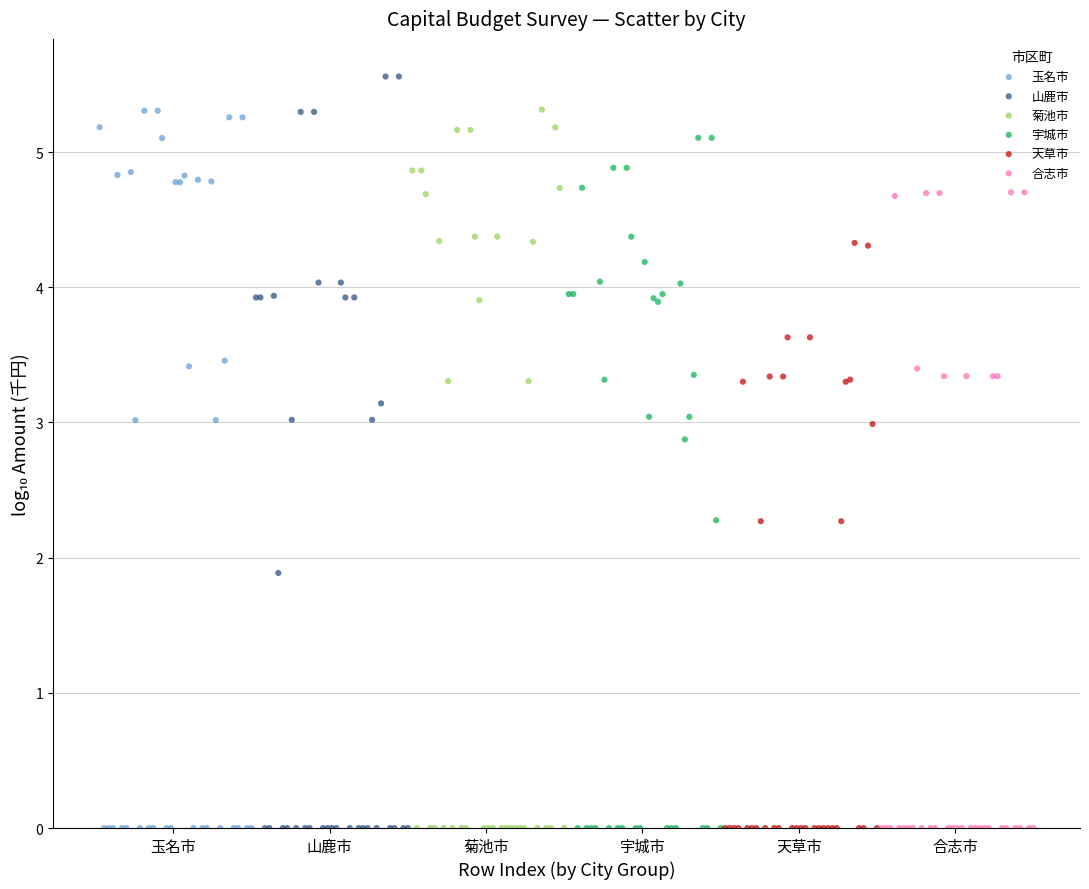

Which series contains the highest Y value?

山鹿市